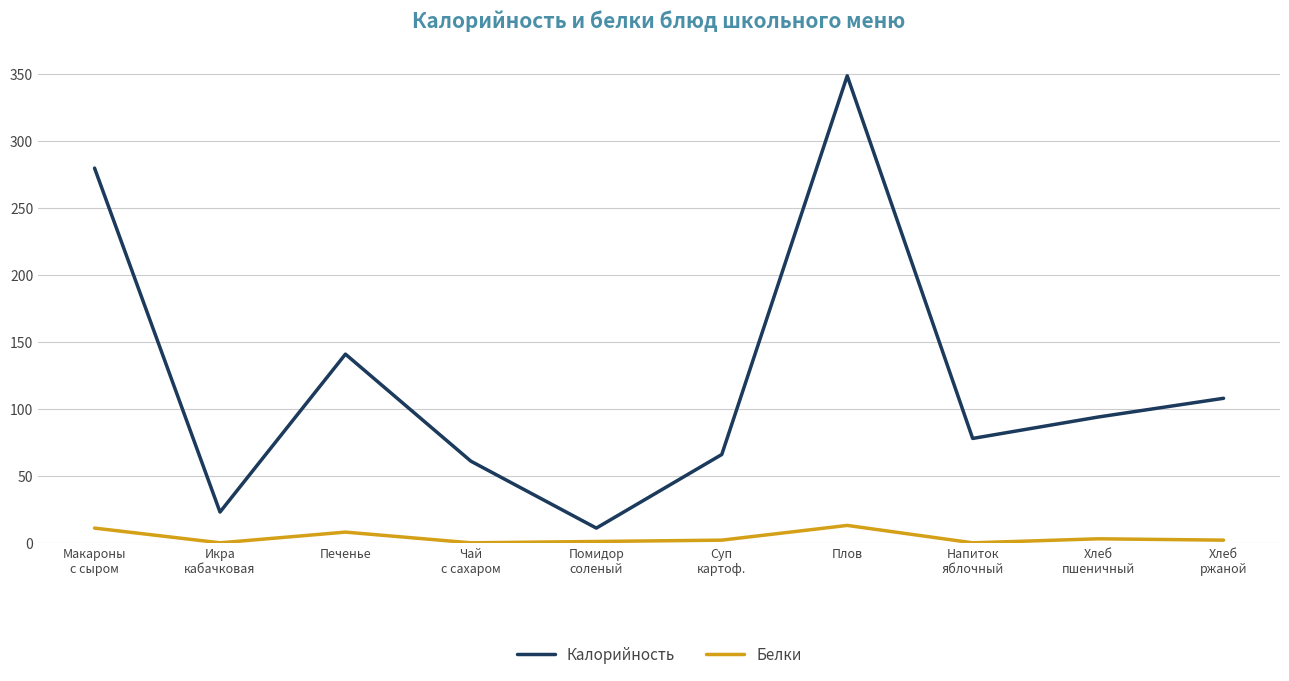

List the series in order of their peak value, highest first.

Калорийность, Белки